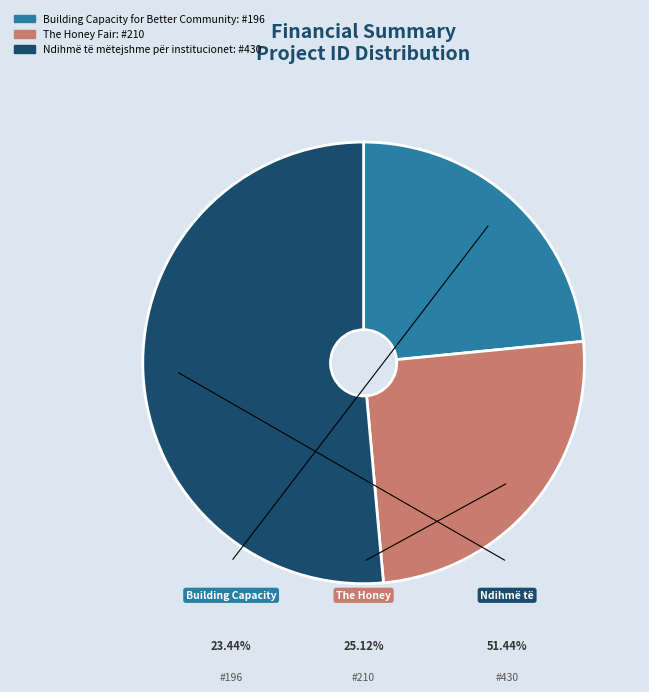

Rank the categories by value from lowest to highest.

Building Capacity for Better Community, The Honey Fair, Ndihmë të mëtejshme për institucionet